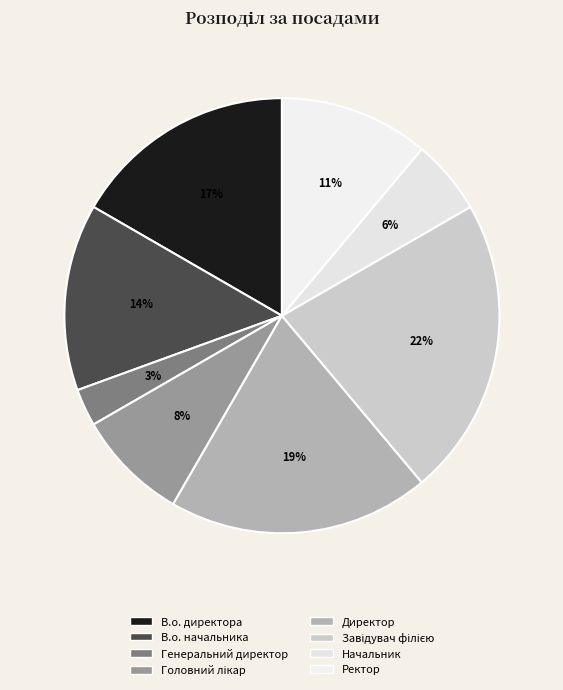

Which slice is the smallest?

Генеральний директор